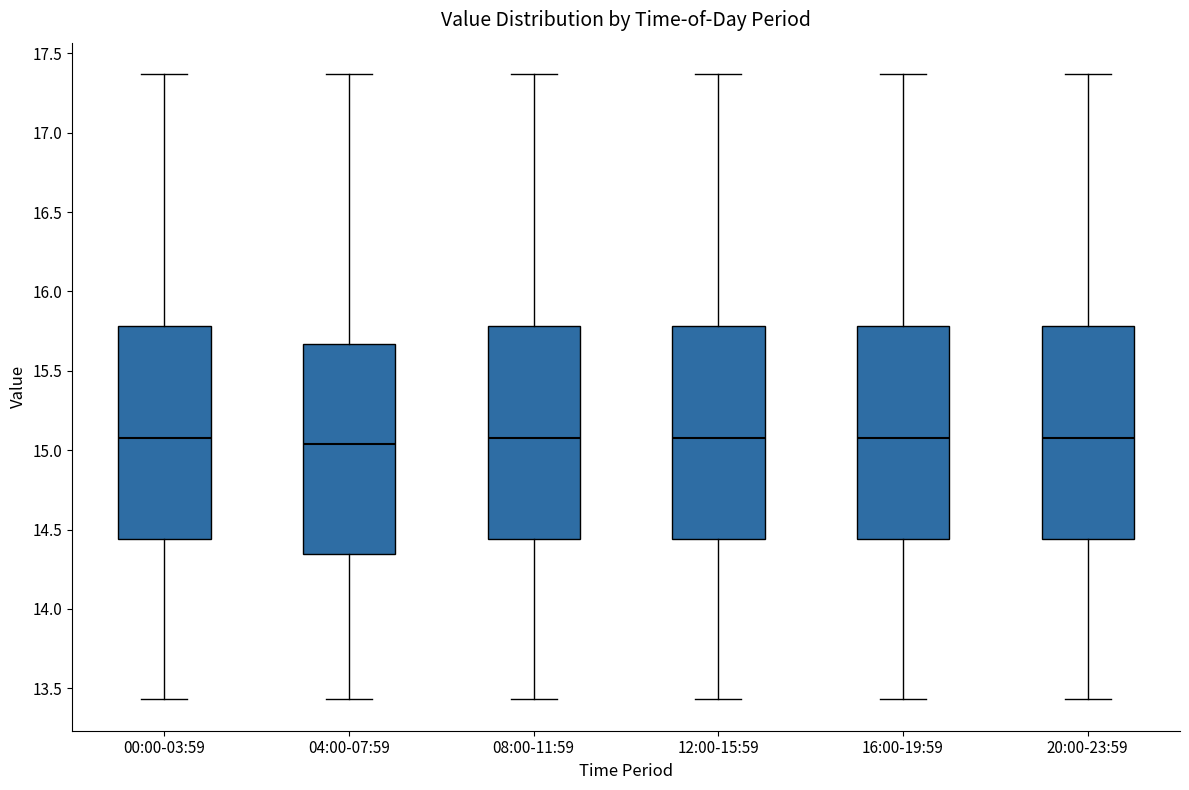

Where is the upper edge of the box for 16:00-19:59 on the y-axis? The values are not printed on the chart, so give them approximately, as read against the axis.

15.80